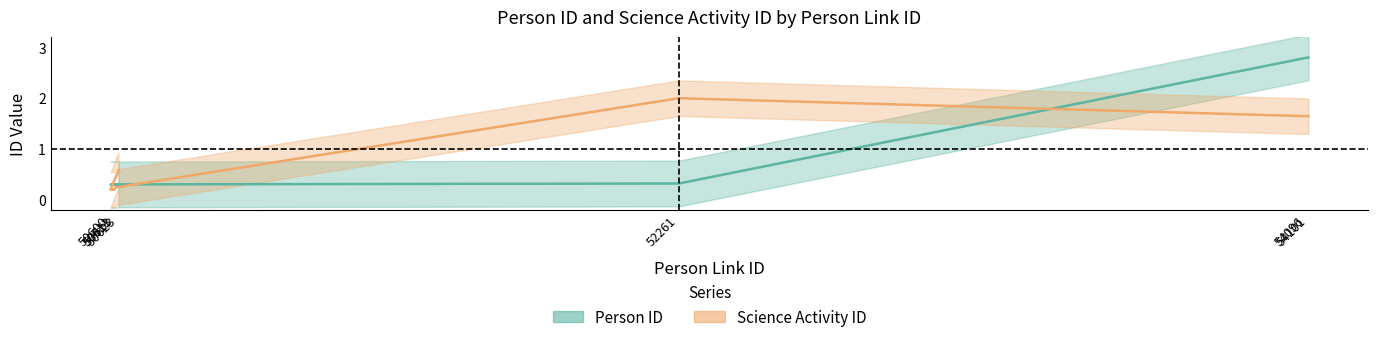

What is the label of the 2nd point from the right?

54096